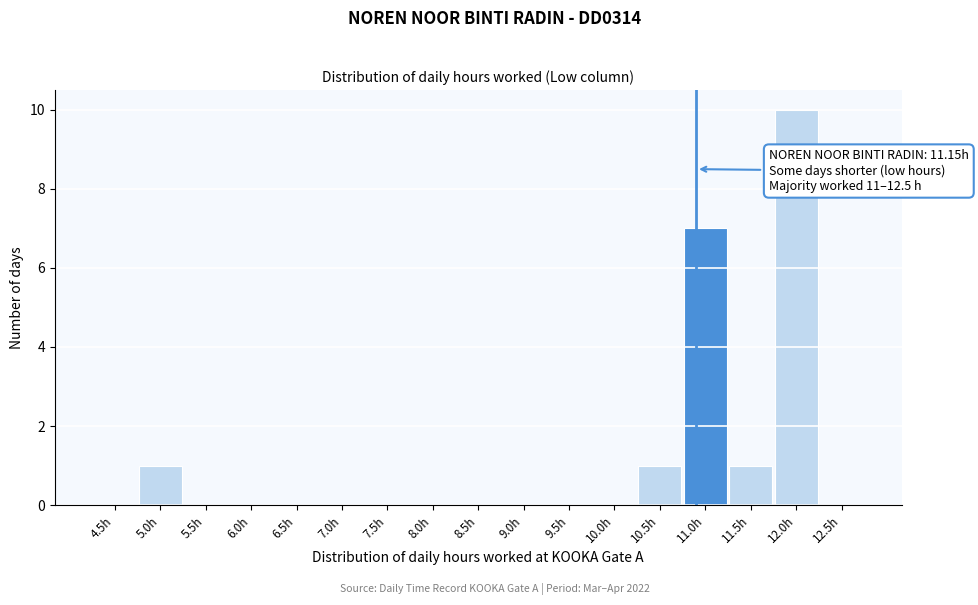

Reading right to left, transcribe all the data shown in this chart.

12.5h=0	12.0h=10	11.5h=1	11.0h=7	10.5h=1	10.0h=0	9.5h=0	9.0h=0	8.5h=0	8.0h=0	7.5h=0	7.0h=0	6.5h=0	6.0h=0	5.5h=0	5.0h=1	4.5h=0